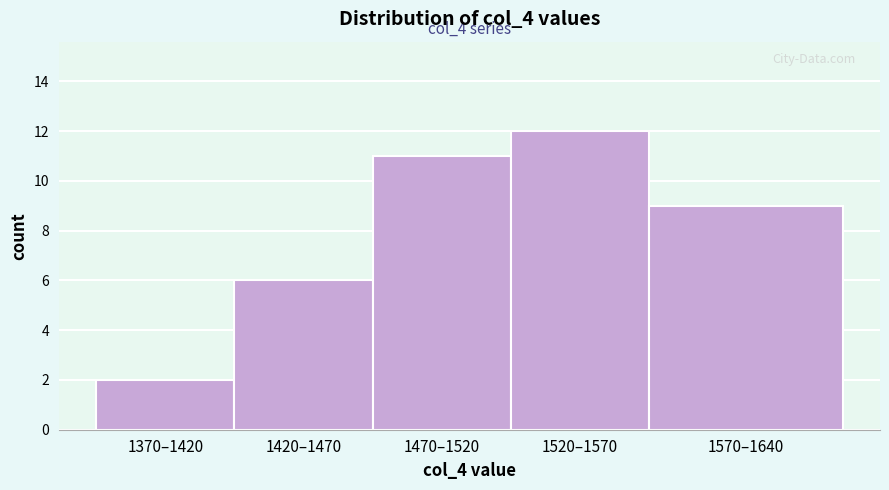

Reading right to left, transcribe all the data shown in this chart.

1570–1640=9	1520–1570=12	1470–1520=11	1420–1470=6	1370–1420=2